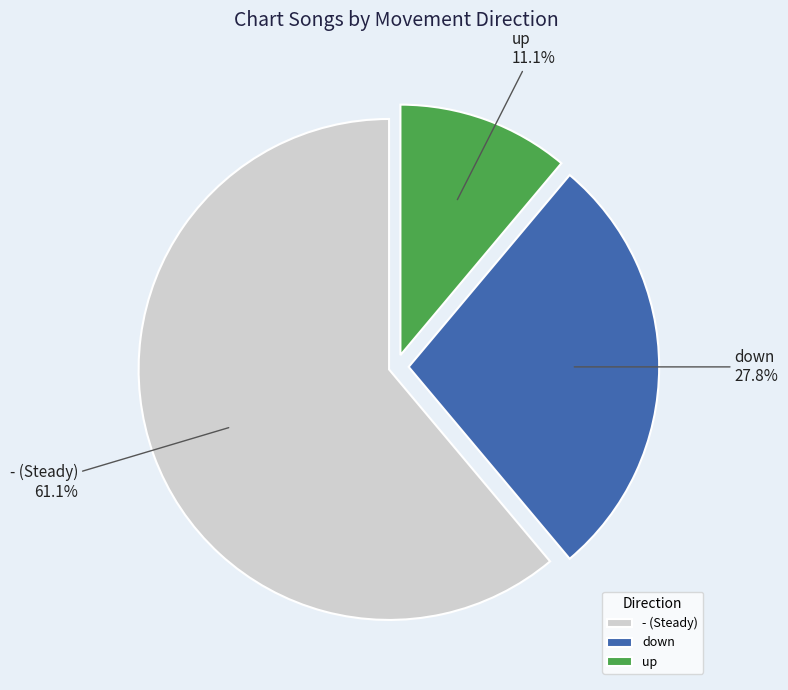

Count the number of slices in the pie.

3